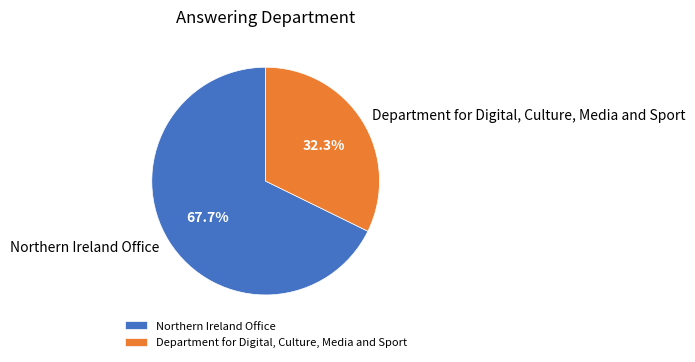

What is the ratio of the value at Department for Digital, Culture, Media and Sport to the value at Northern Ireland Office?

0.5